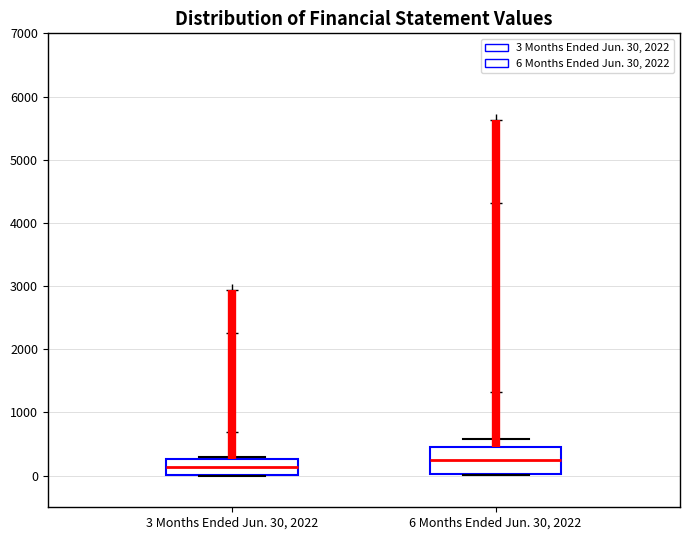

Reading left to right, transcribe this box plot: for each box, give where its median line is, the range the box spans, and where its two whiskers end, as read against the y-axis. The values are not printed on the chart, so give them approximately, as read against the axis.

3 Months Ended Jun. 30, 2022: median 100, box 0 to 300, whiskers 0 to 300 (just above the box's upper edge)
6 Months Ended Jun. 30, 2022: median 200, box 0 to 500, whiskers 0 to 600